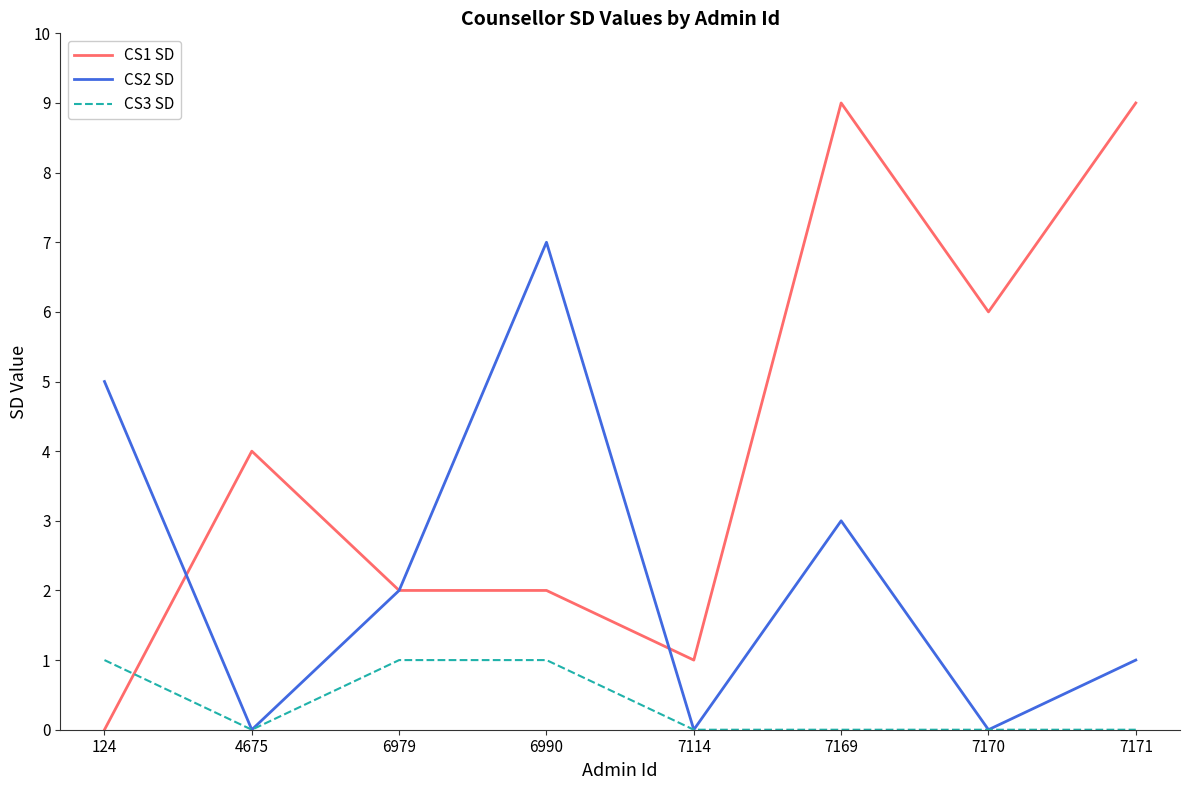

The CS2 SD series shows 8 at 124. True or false?

False